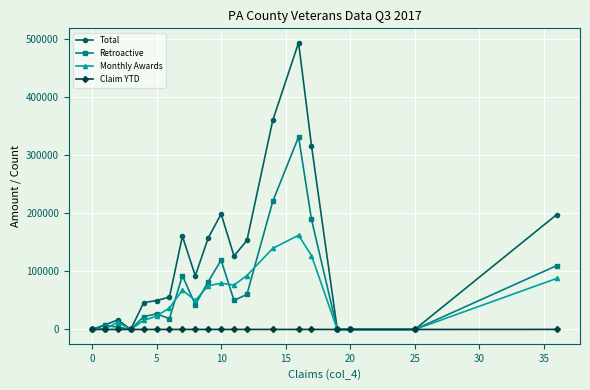

How many data points in Retroactive are less than 42627?

10